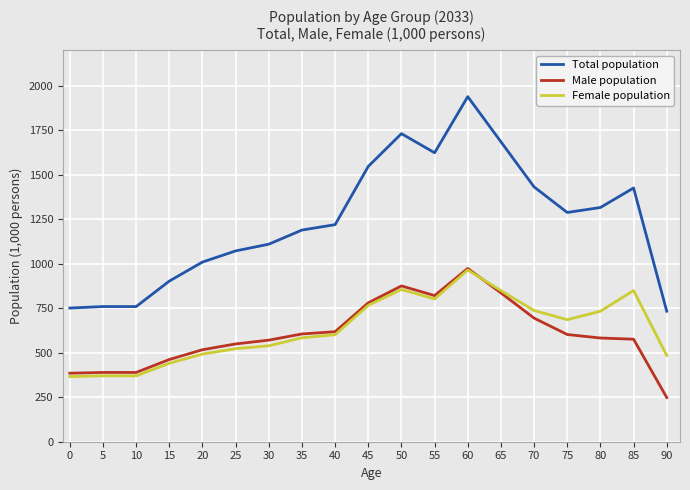

Which series changed the most between 20 and 50?

Total population